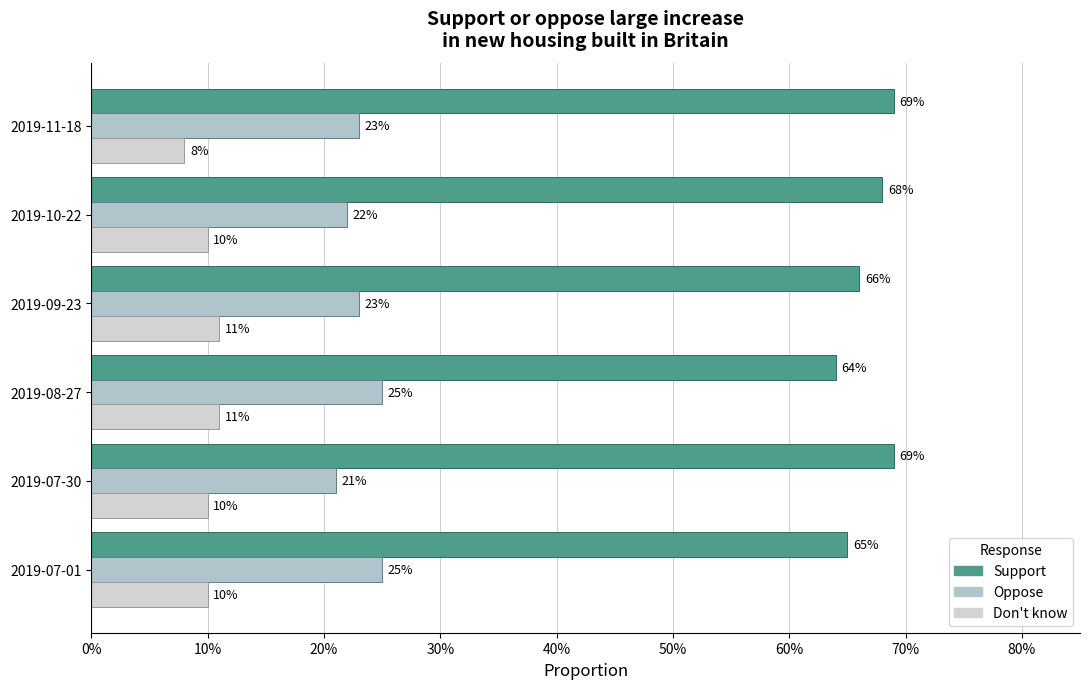

How many Support values are between 0 and 1?

6